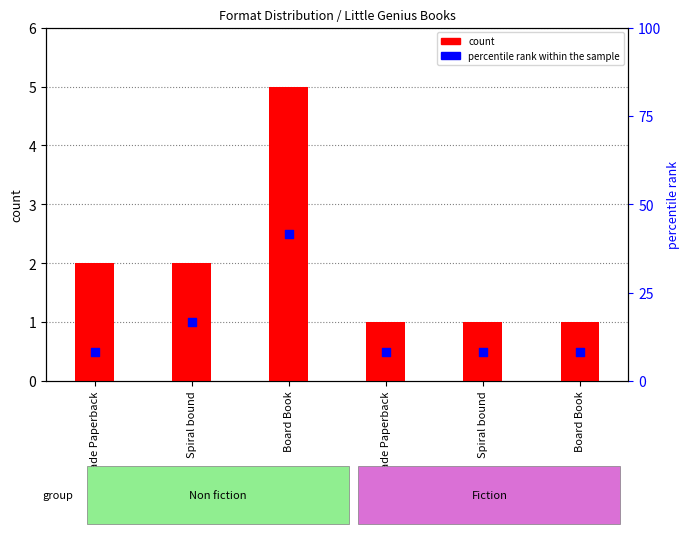

Which series has the largest total across all categories?

percentile rank within the sample